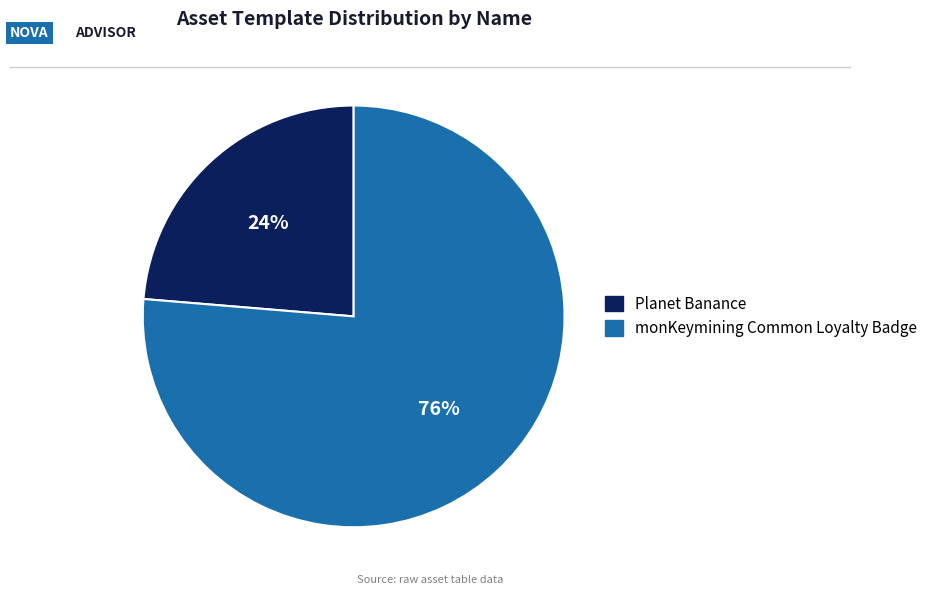

Which has a higher value, Planet Banance or monKeymining Common Loyalty Badge?

monKeymining Common Loyalty Badge